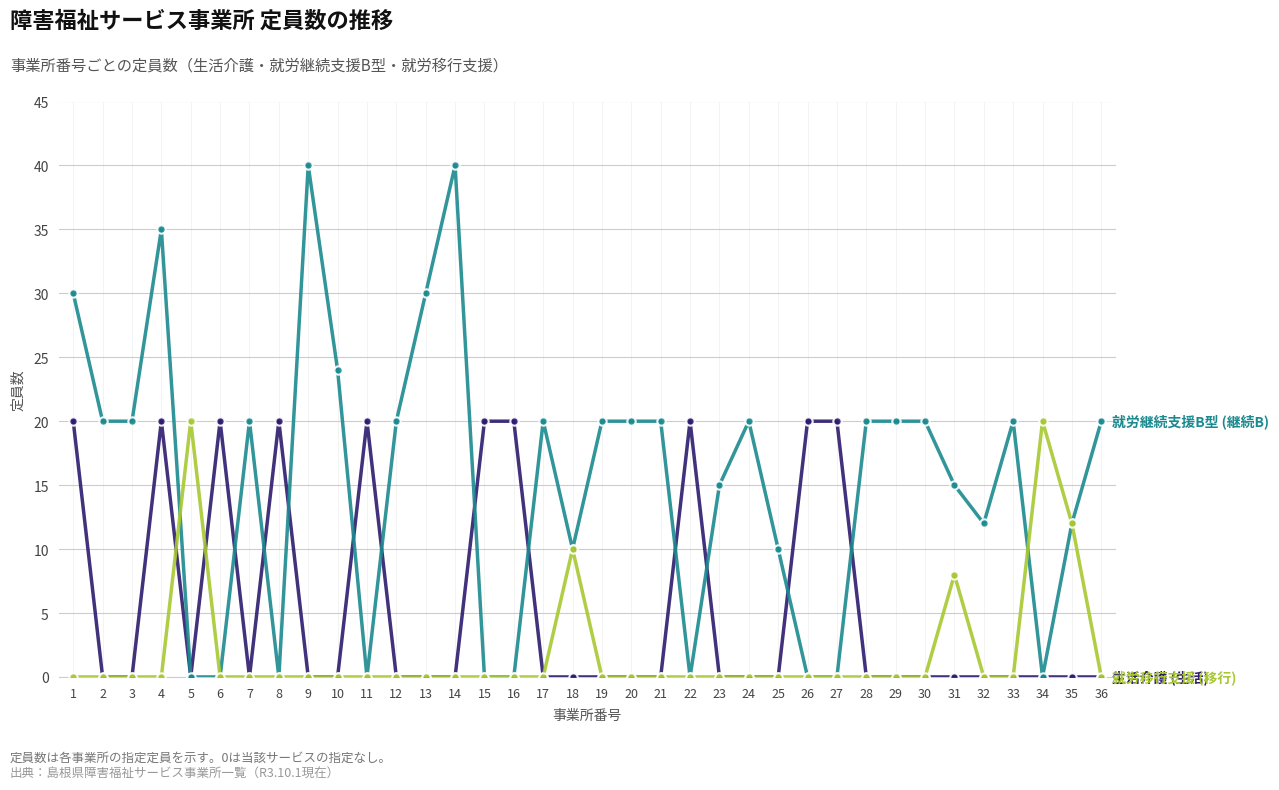

What is the greatest value displayed?

40